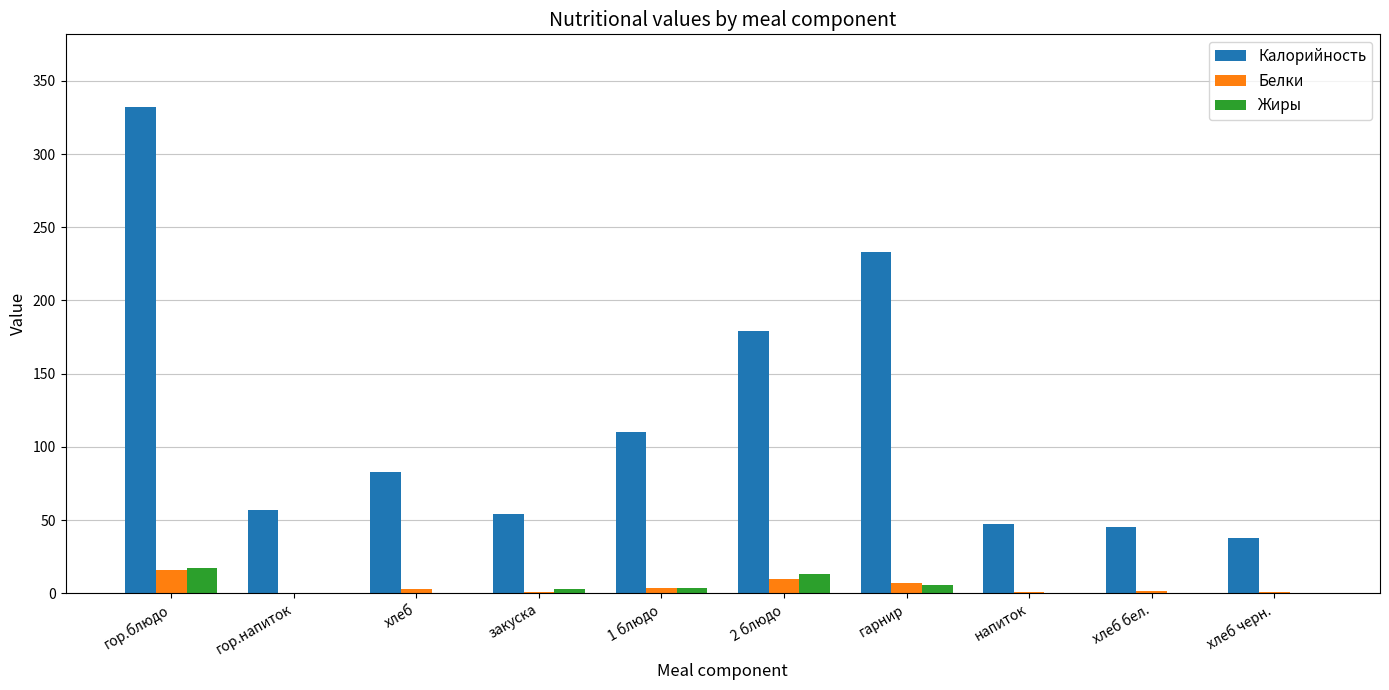

Which series has the largest total across all categories?

Калорийность